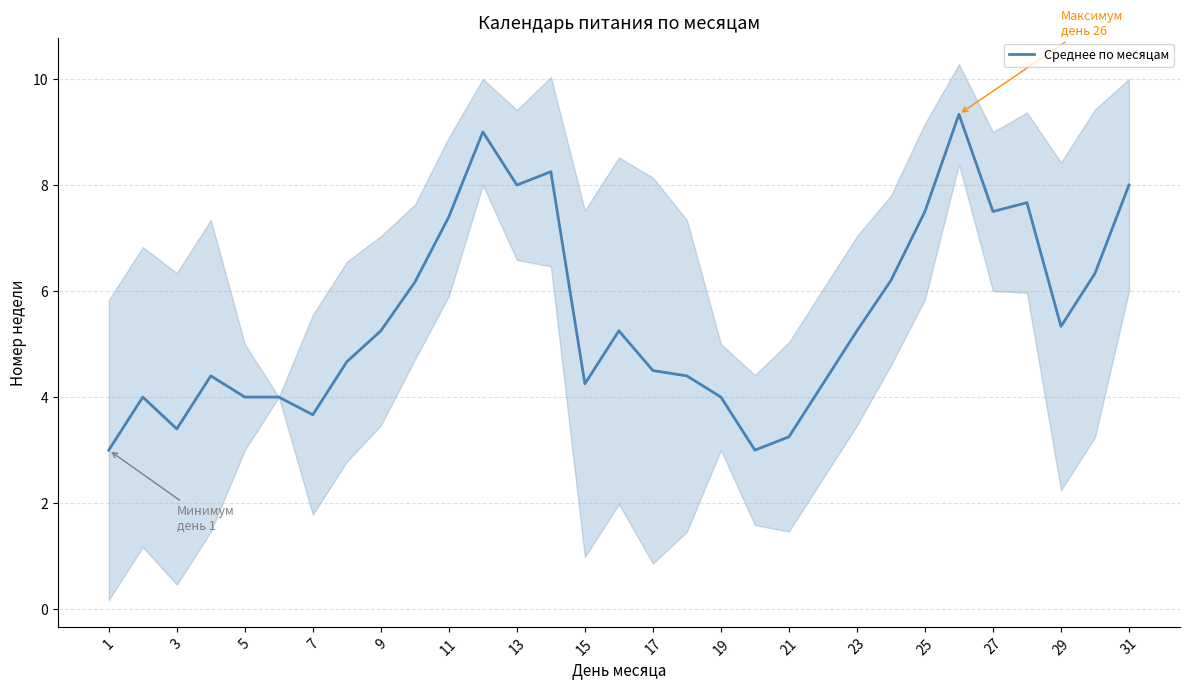

The value of Среднее по месяцам at 17 is 6.7. True or false?

False